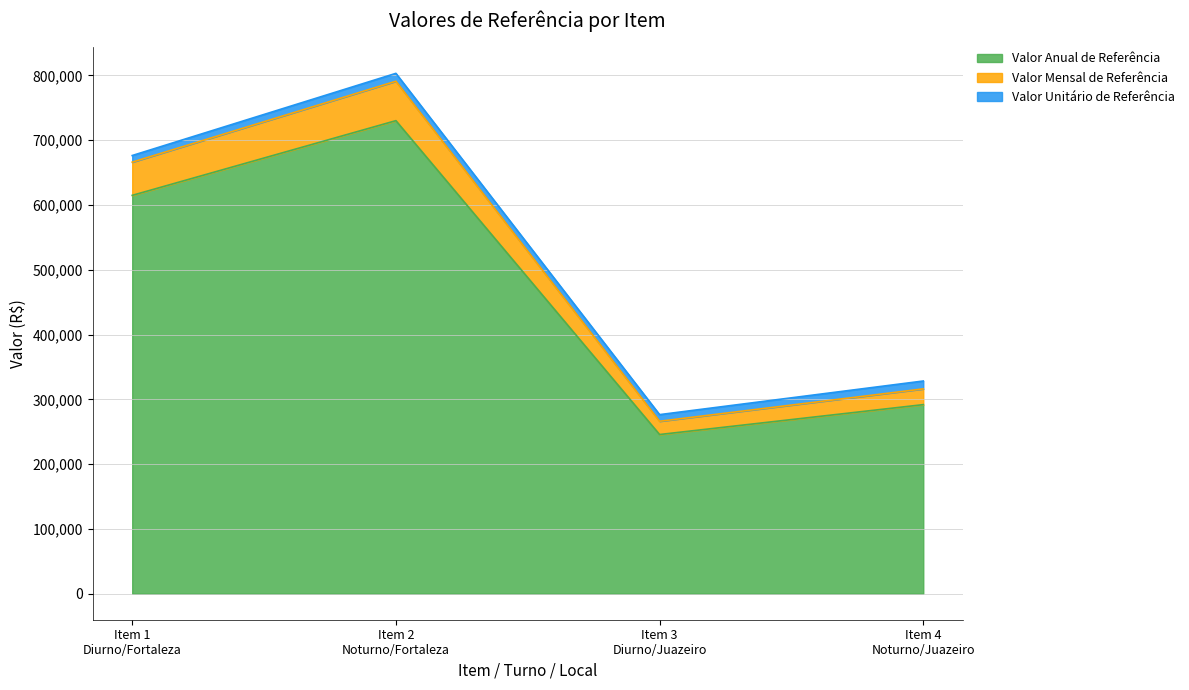

The value of Valor Anual de Referência at Item 4
Noturno/Juazeiro is 291785.7. True or false?

True